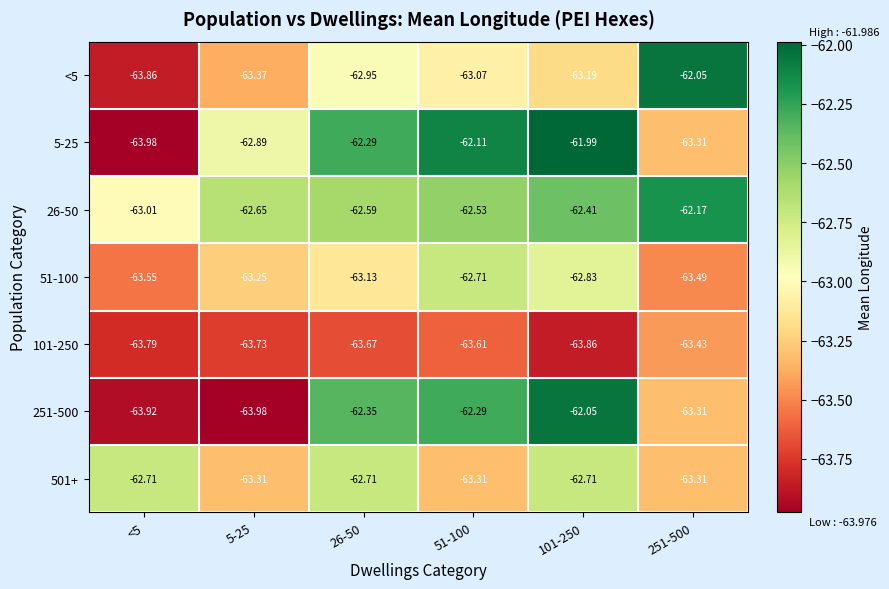

Is the value of 251-500 at <5 greater than the value of <5 at 251-500?

No